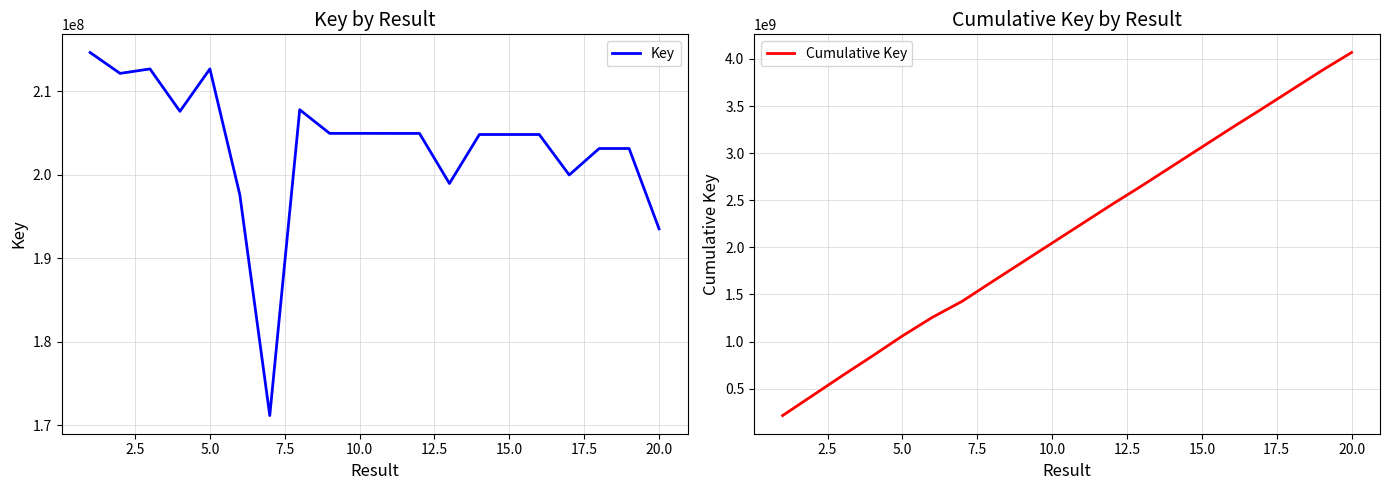

What is the sum of all Cumulative Key values?

43036118591